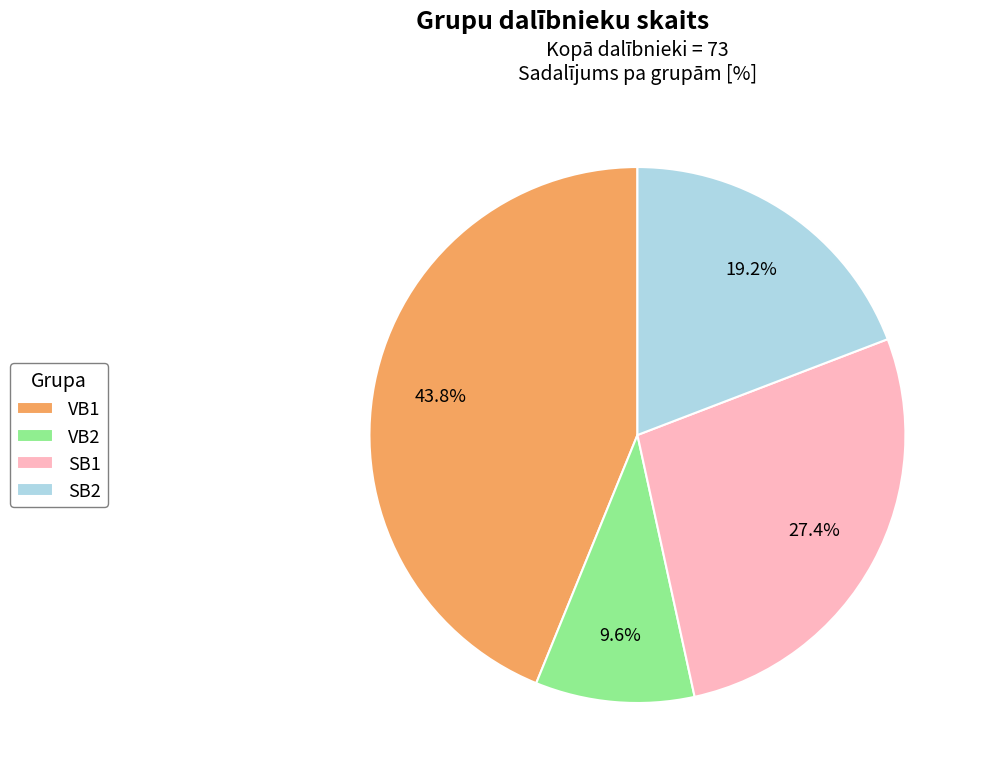

Which slice is the largest?

VB1